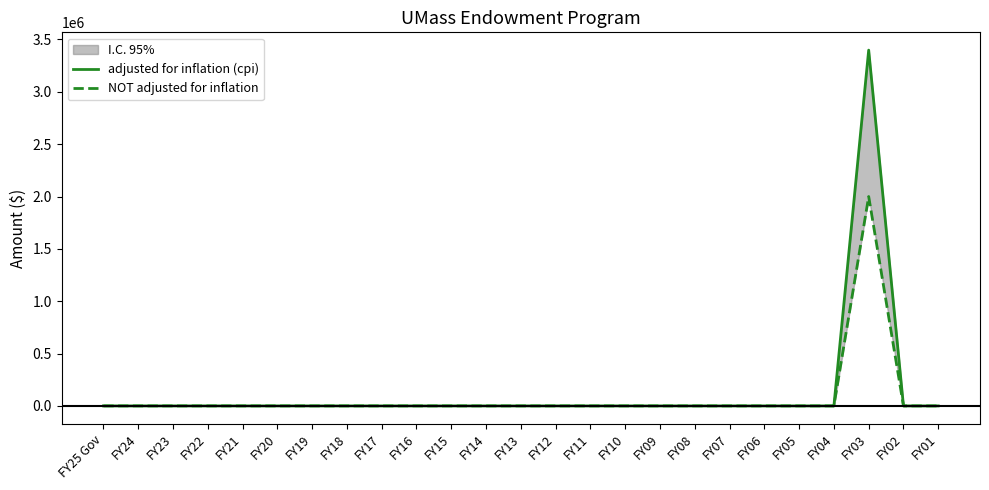

What is the highest value of the adjusted for inflation (cpi) series?

3398294